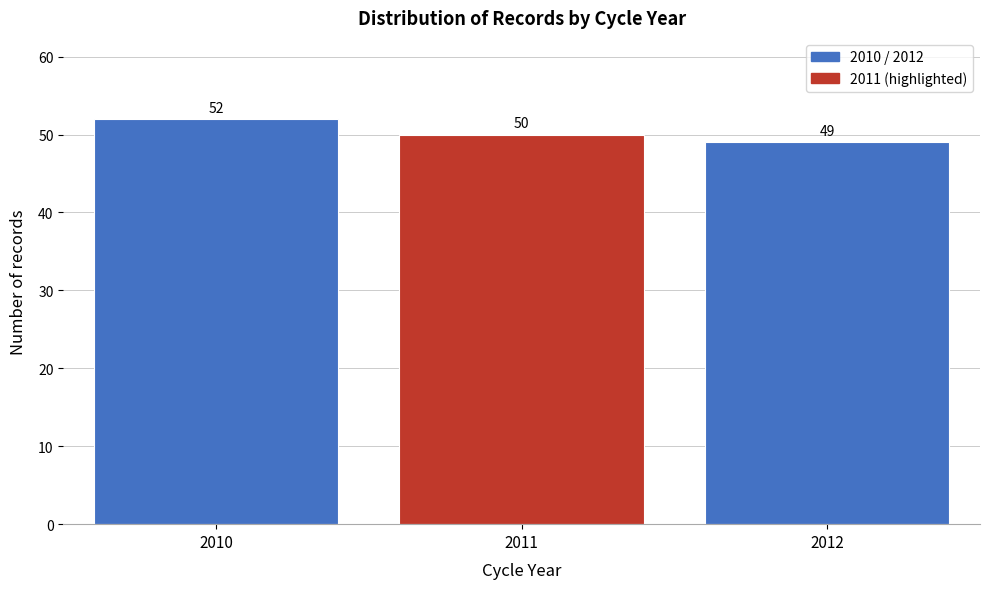

Reading right to left, what are all the values shown in this chart?

2012=49	2011=50	2010=52